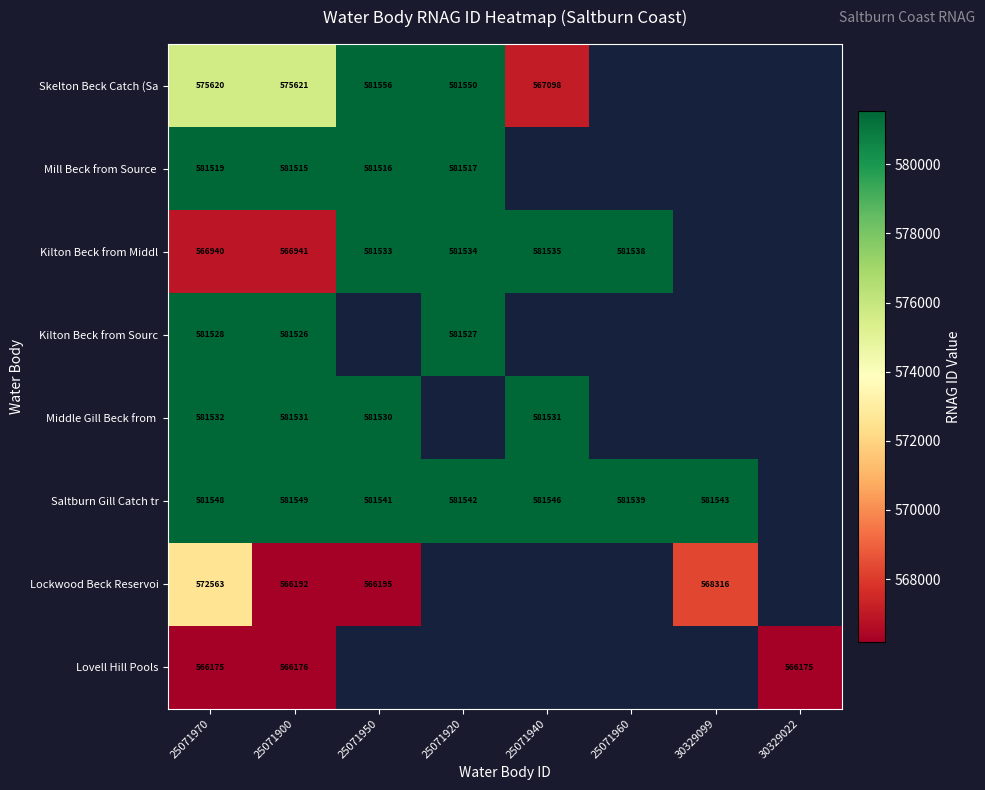

What is the difference between the highest and lowest values at 25071970?

15373